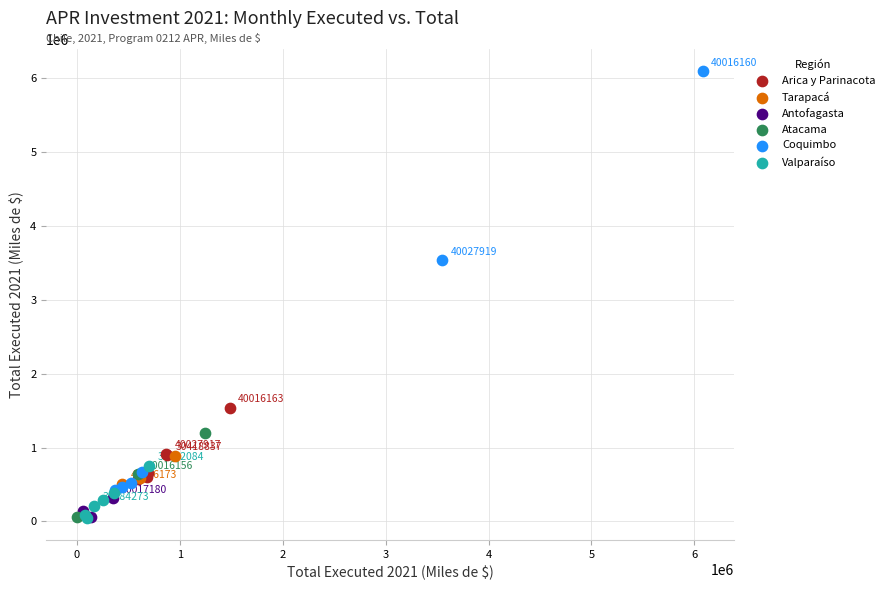

Which series has the widest spread of Y values?

Coquimbo